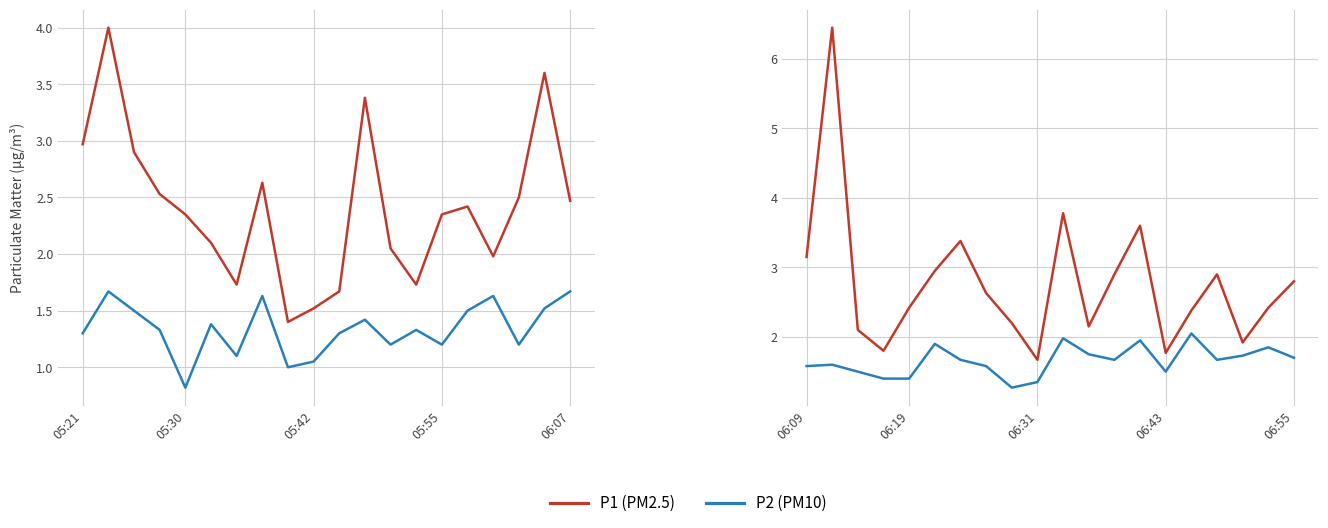

At 10, list the series in order from smallest to largest.

P2, P1